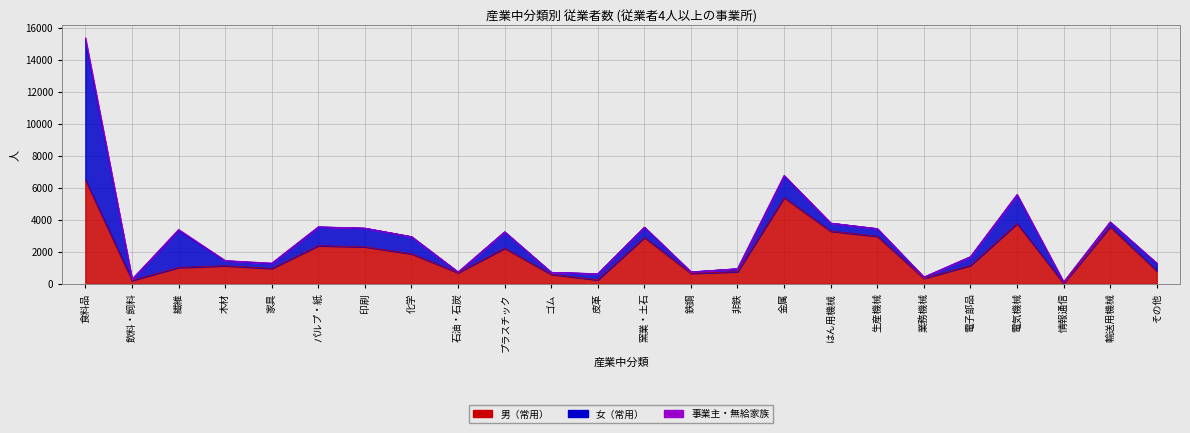

What is the sum of the 事業主・無給家族 values at 木材 and 食料品?

179